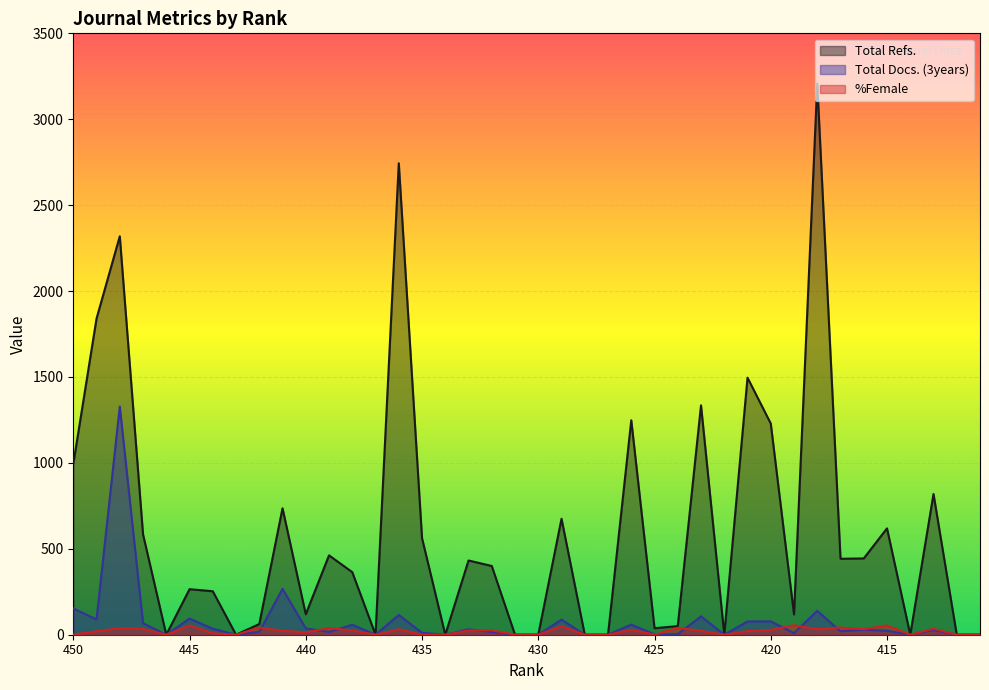

True or false: Total Refs. and %Female intersect in this chart.

False